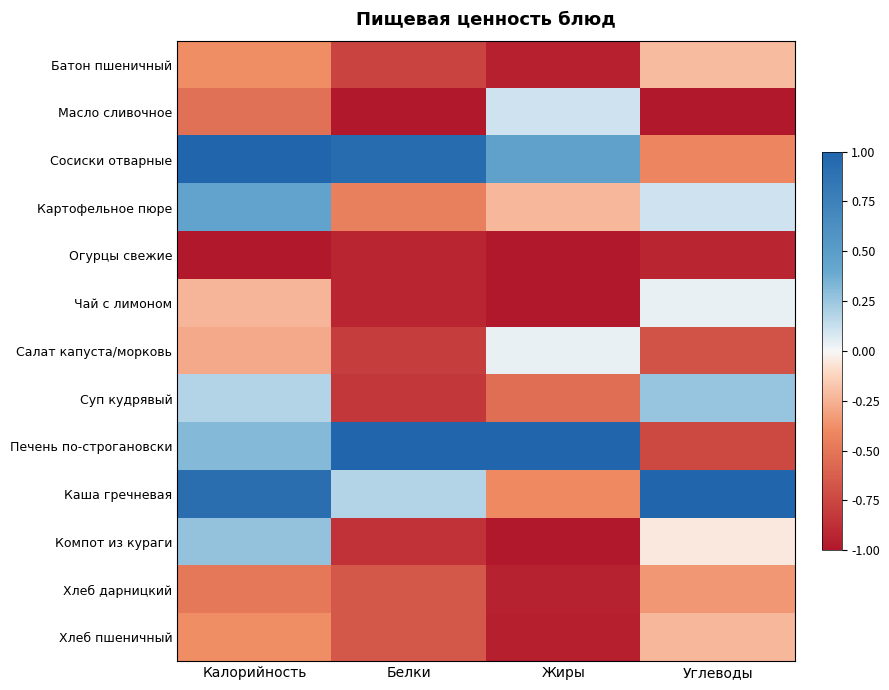

List the series in order of their peak value, highest first.

Сосиски отварные, Печень по-строгановски, Каша гречневая, Картофельное пюре, Компот из кураги, Суп кудрявый, Масло сливочное, Чай с лимоном, Салат капуста/морковь, Батон пшеничный, Хлеб пшеничный, Хлеб дарницкий, Огурцы свежие